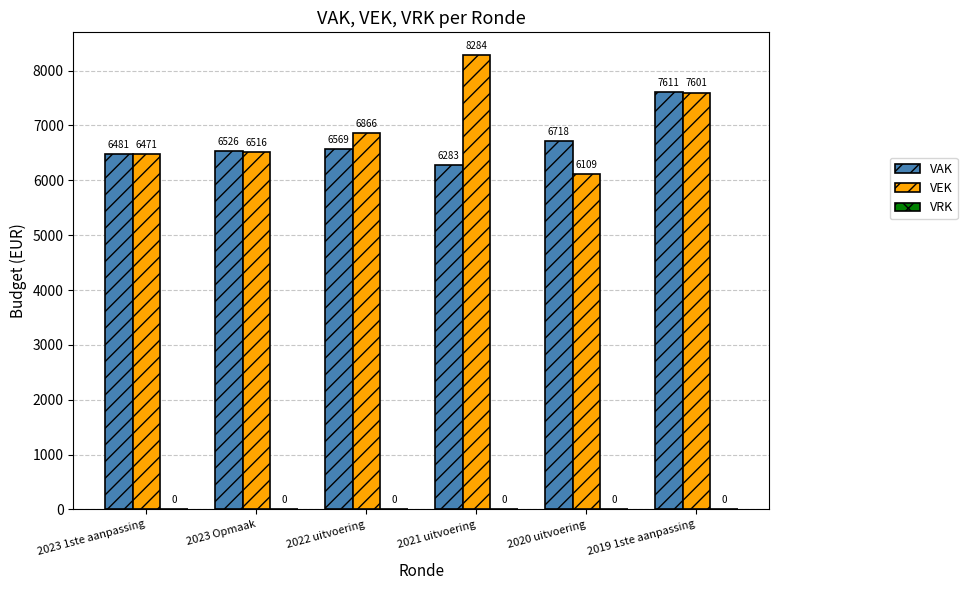

What position from the right is 2019 1ste aanpassing?

1